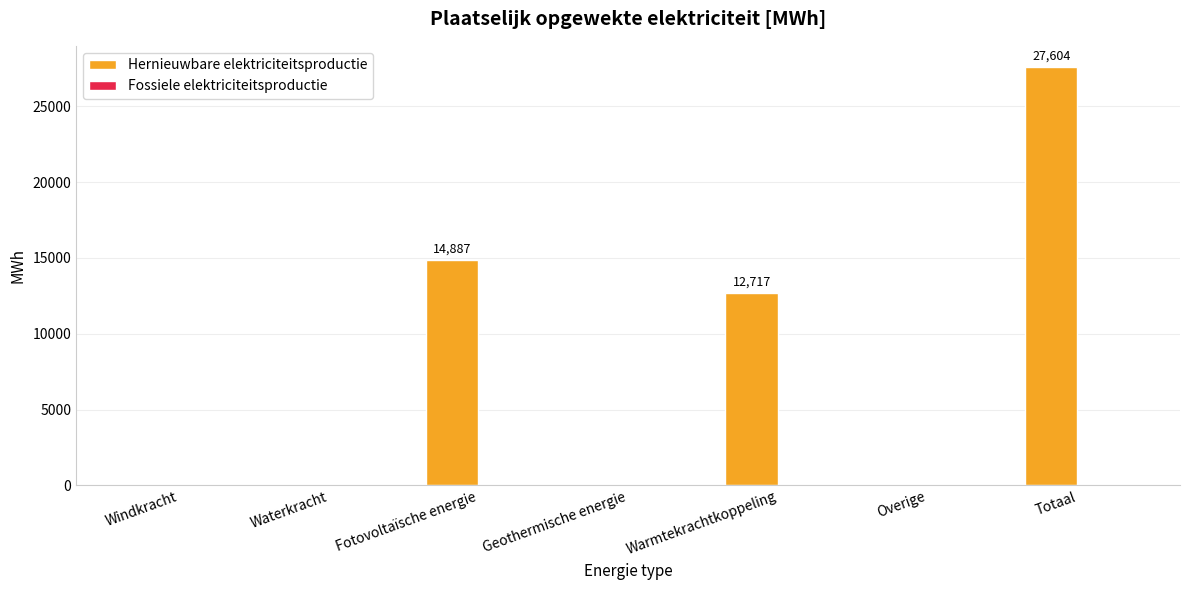

Is it true that the value at Windkracht is 10566.9?

False